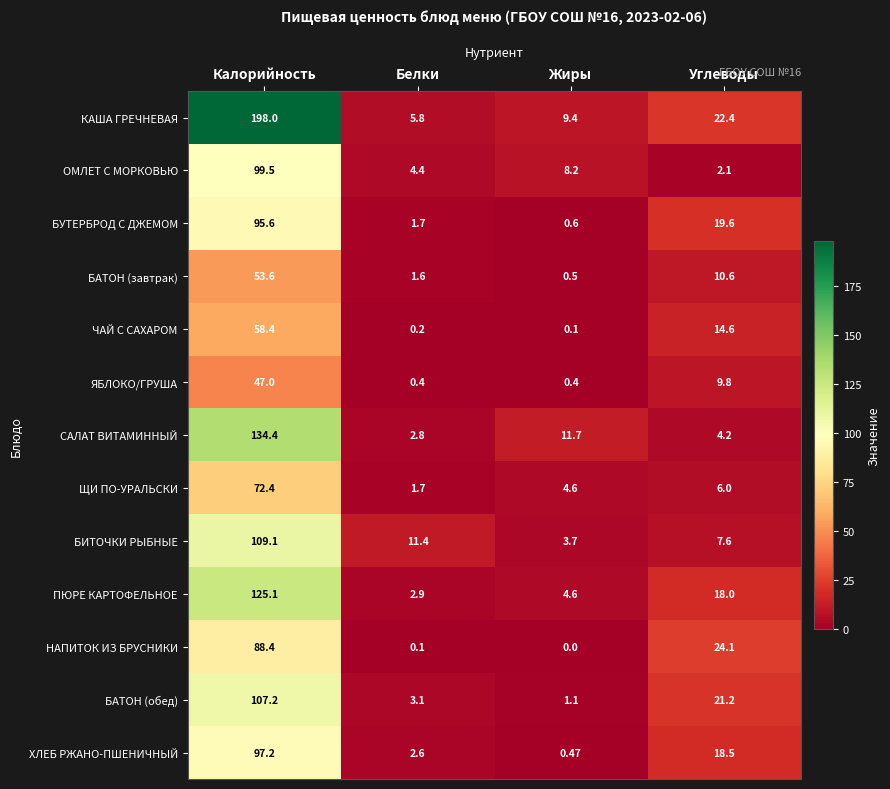

Rank the categories by БИТОЧКИ РЫБНЫЕ value from highest to lowest.

Калорийность, Белки, Углеводы, Жиры